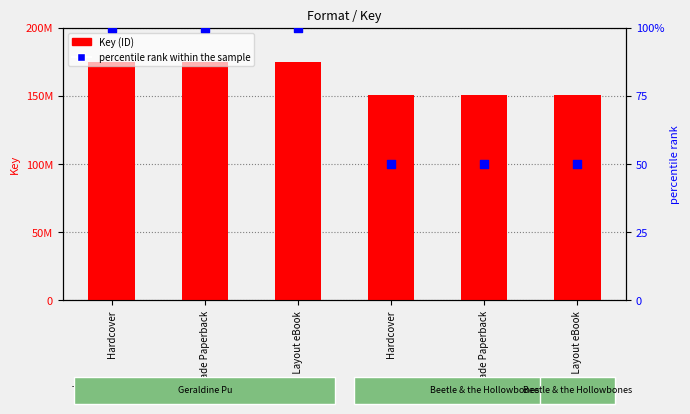

Which series has the largest total across all categories?

Key (ID)